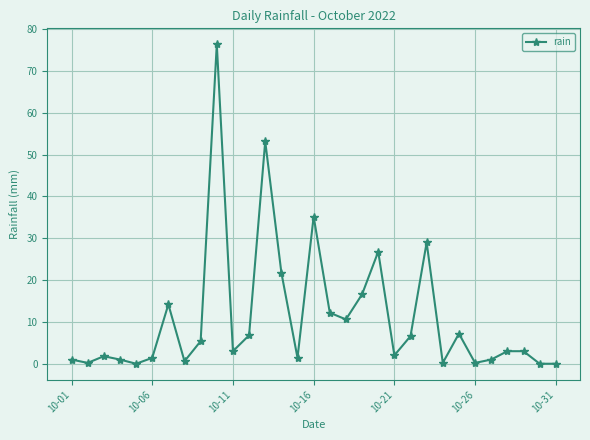

What is the greatest value displayed?

76.4